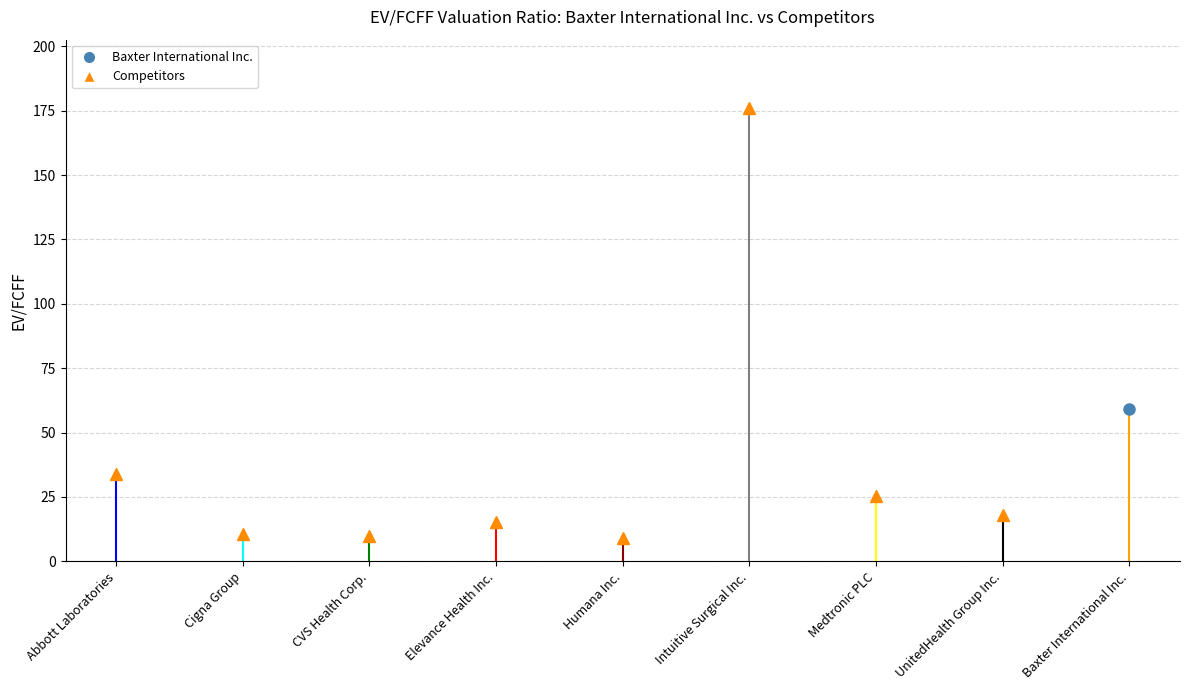

What position from the right is Intuitive Surgical Inc.?

4